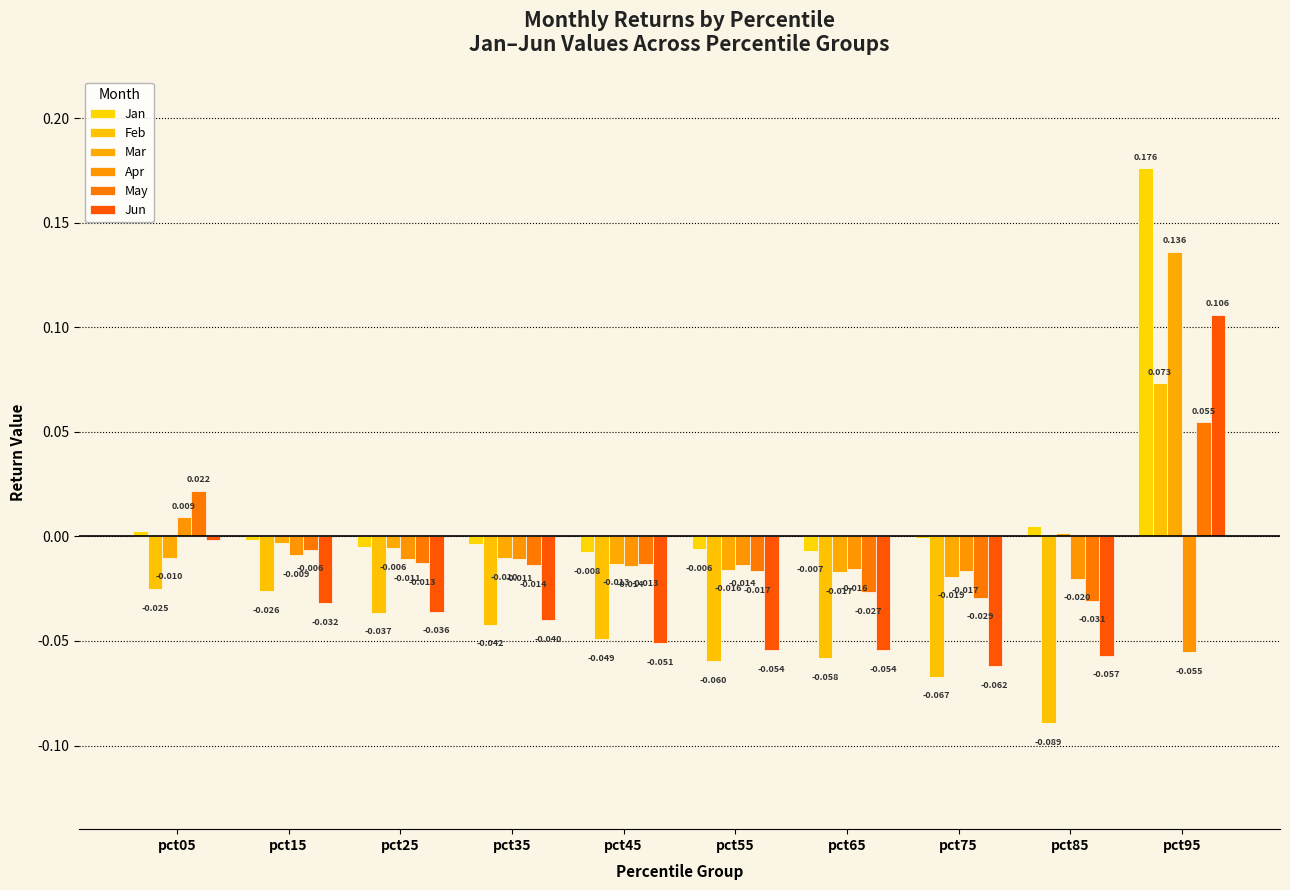

Which category has the lowest value in the Jan series?

pct45